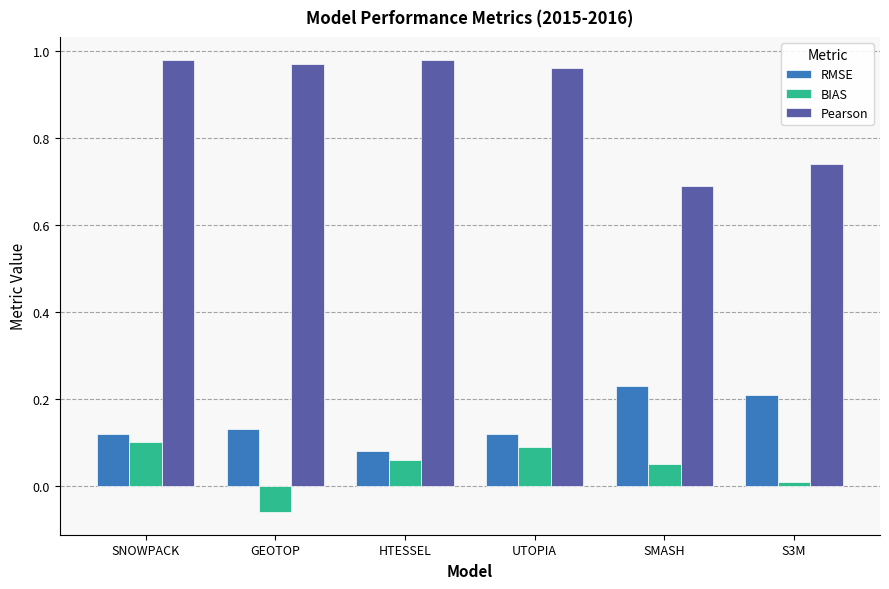

Are the bars horizontal?

No